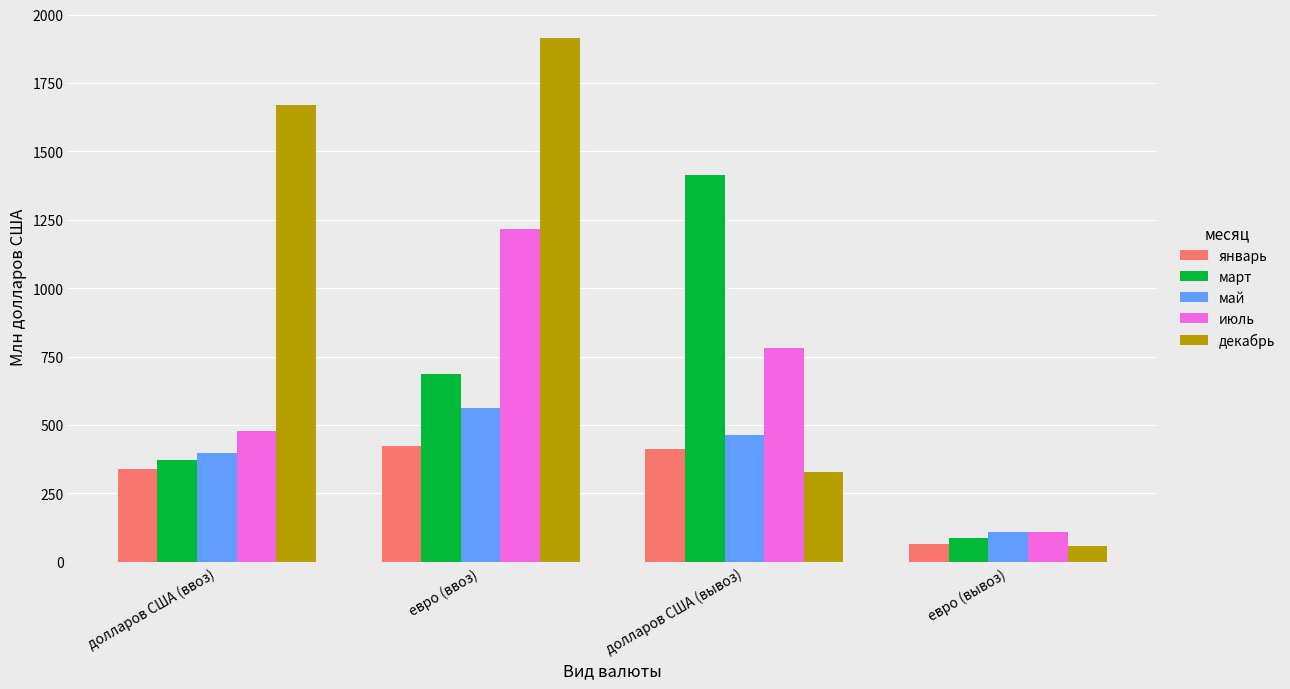

What position from the left is долларов США (вывоз)?

3